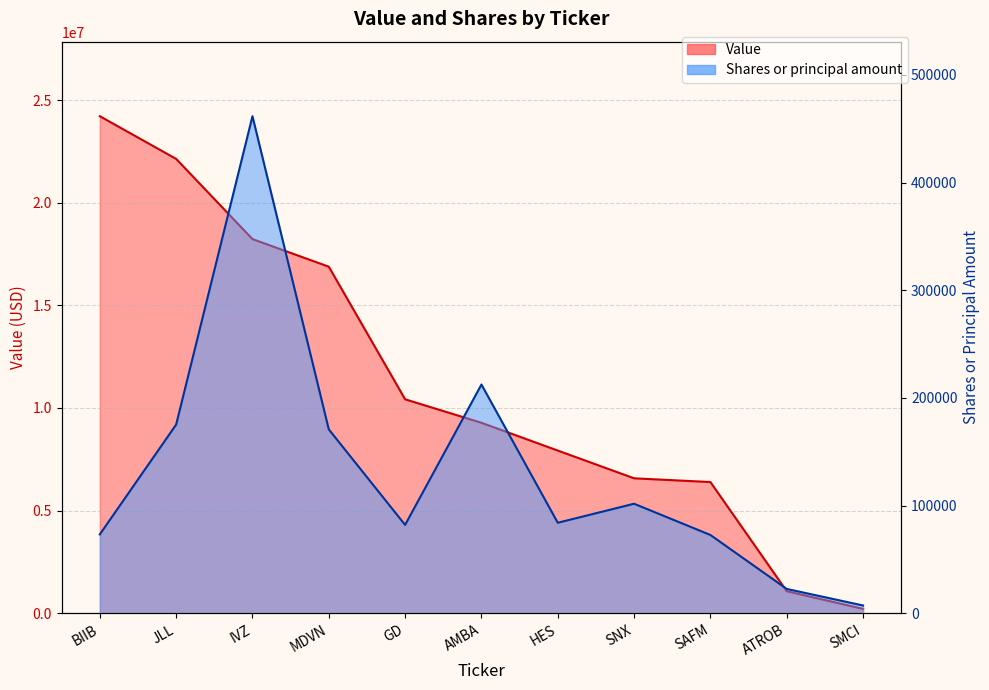

Reading right to left, extract all data points from this chart.

Value: SMCI=210000	ATROB=1069000	SAFM=6389000	SNX=6571000	HES=7923000	AMBA=9277000	GD=10421000	MDVN=16882000	IVZ=18228000	JLL=22135000	BIIB=24215000
Shares or principal amount: SMCI=7126	ATROB=22509	SAFM=72638	SNX=101668	HES=84000	AMBA=212429	GD=82000	MDVN=170746	IVZ=461700	JLL=175200	BIIB=73200